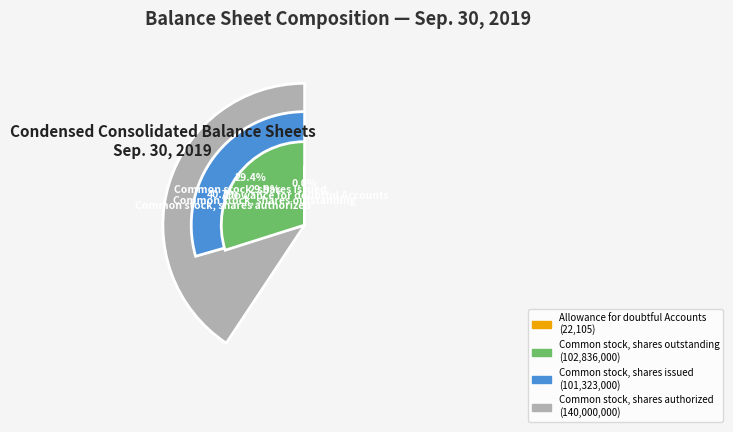

What is the smallest slice in the pie chart?

Allowance for doubtful Accounts